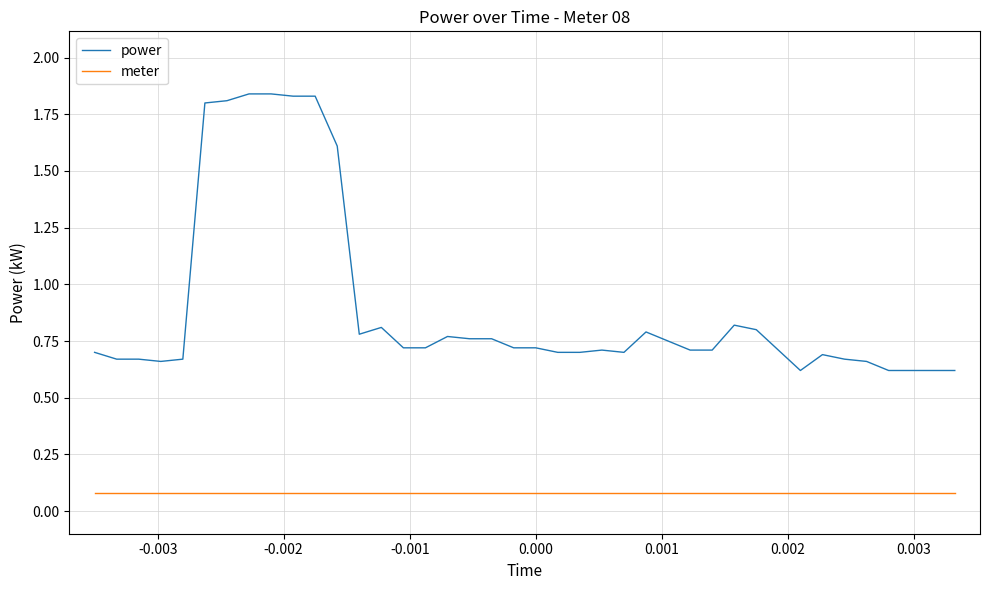

List the series in order of their overall mean, highest first.

power, meter